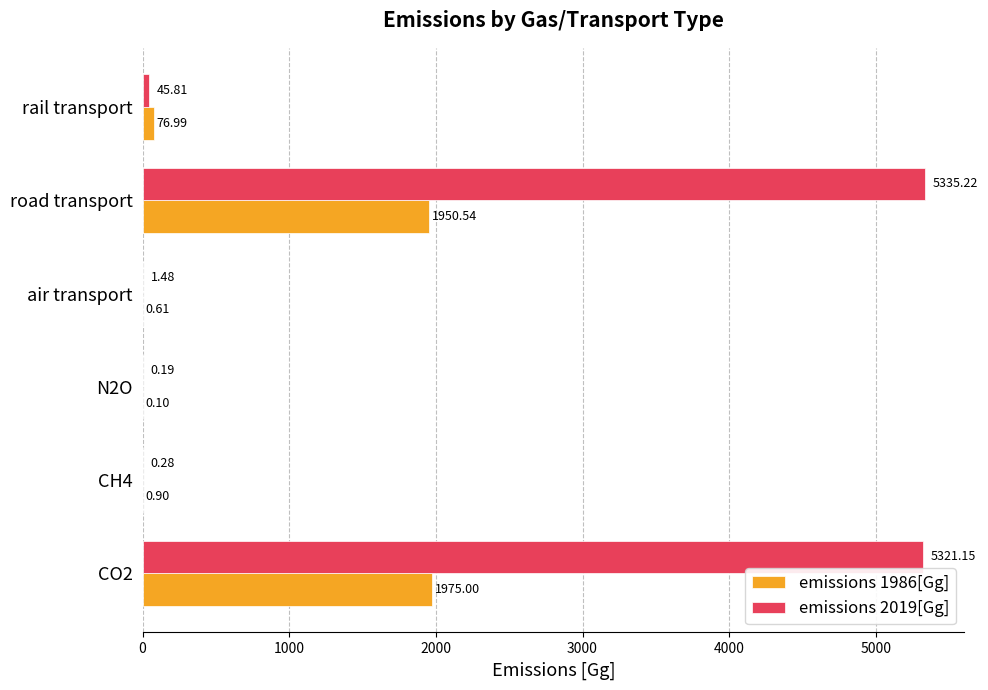

Count the number of categories in the chart.

6